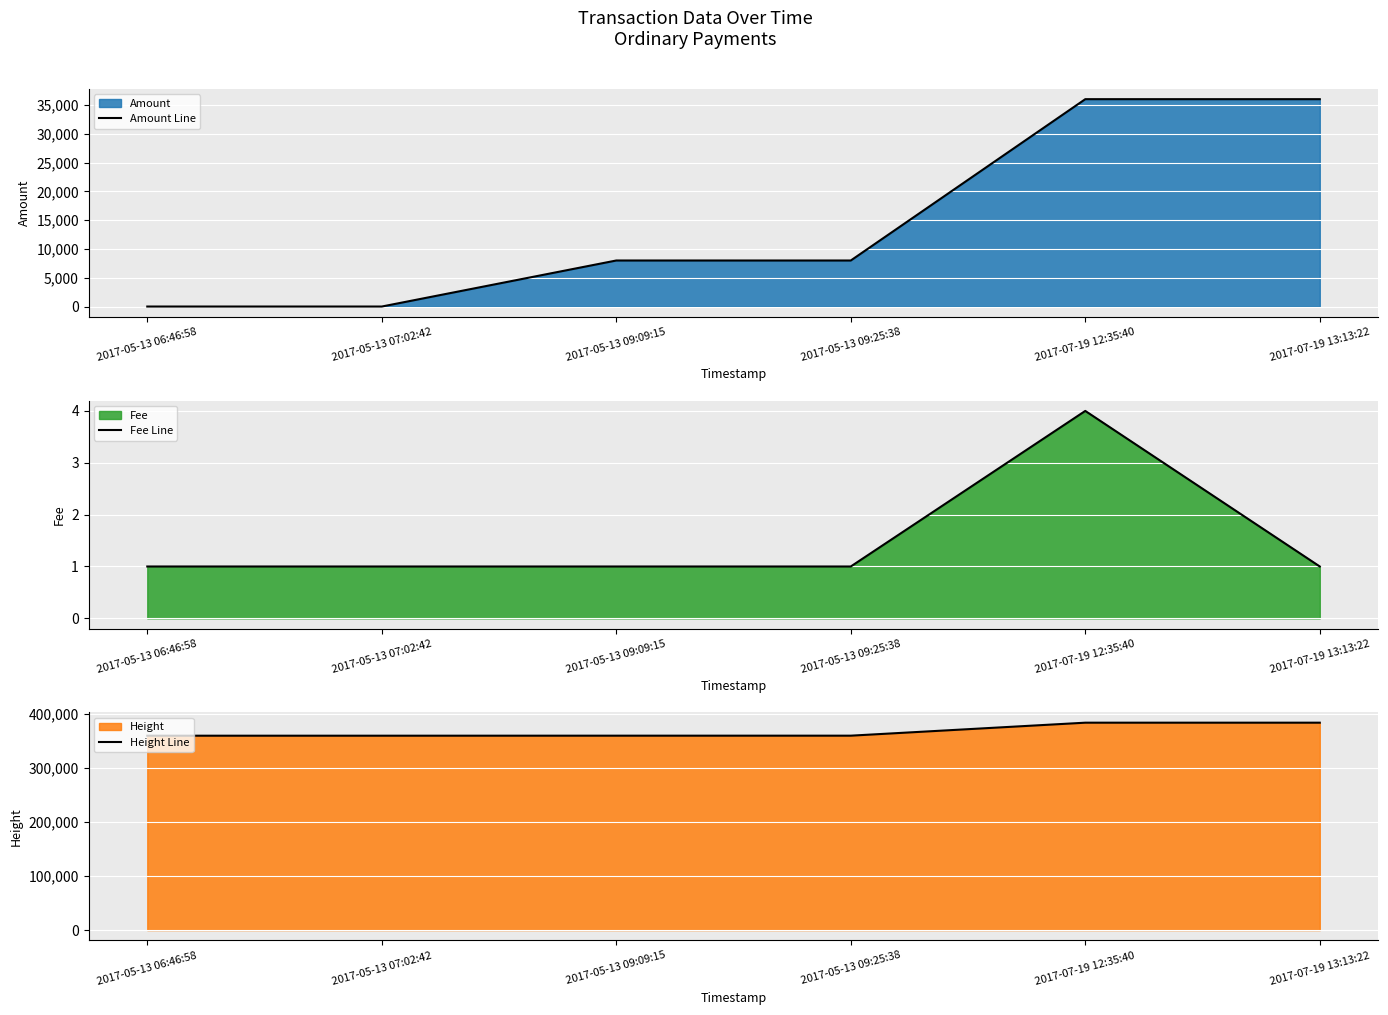

Count the Fee Line values in the range 1 to 2.

5